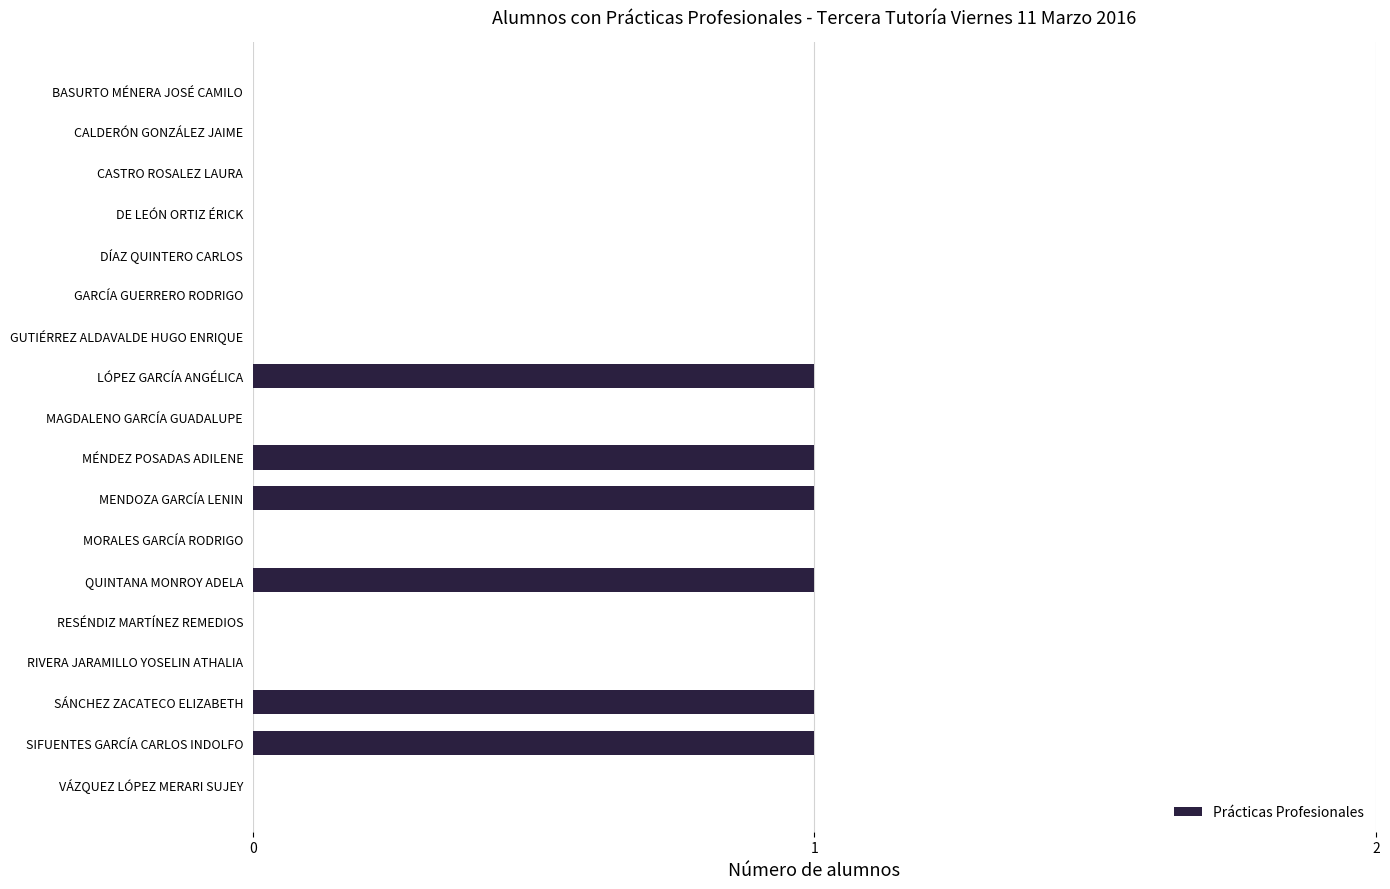

The chart shows a value of 1 at SIFUENTES GARCÍA CARLOS INDOLFO. True or false?

True